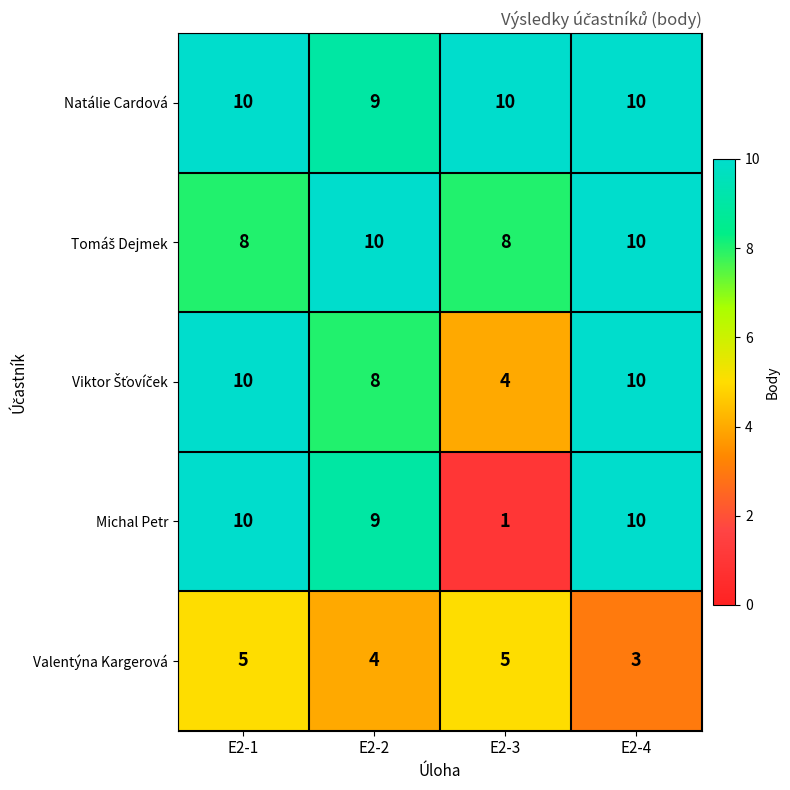

What is the sum of the Michal Petr values at E2-3 and E2-2?

10